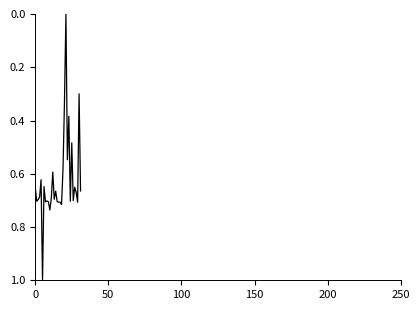

What is the difference between the maximum and minimum values?

1.0